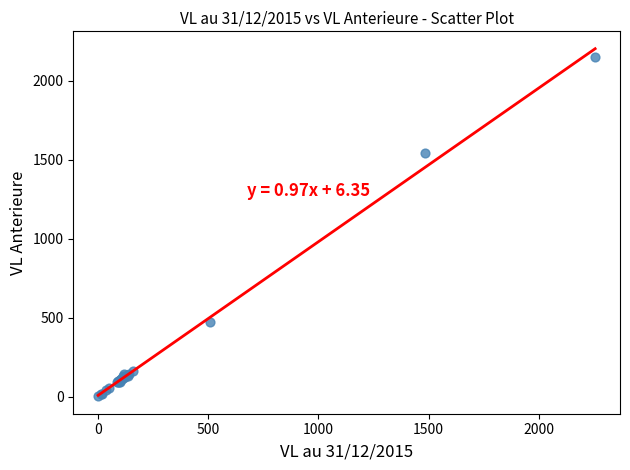

What Y value in the scatter plot is closest to 1074?

1540.9